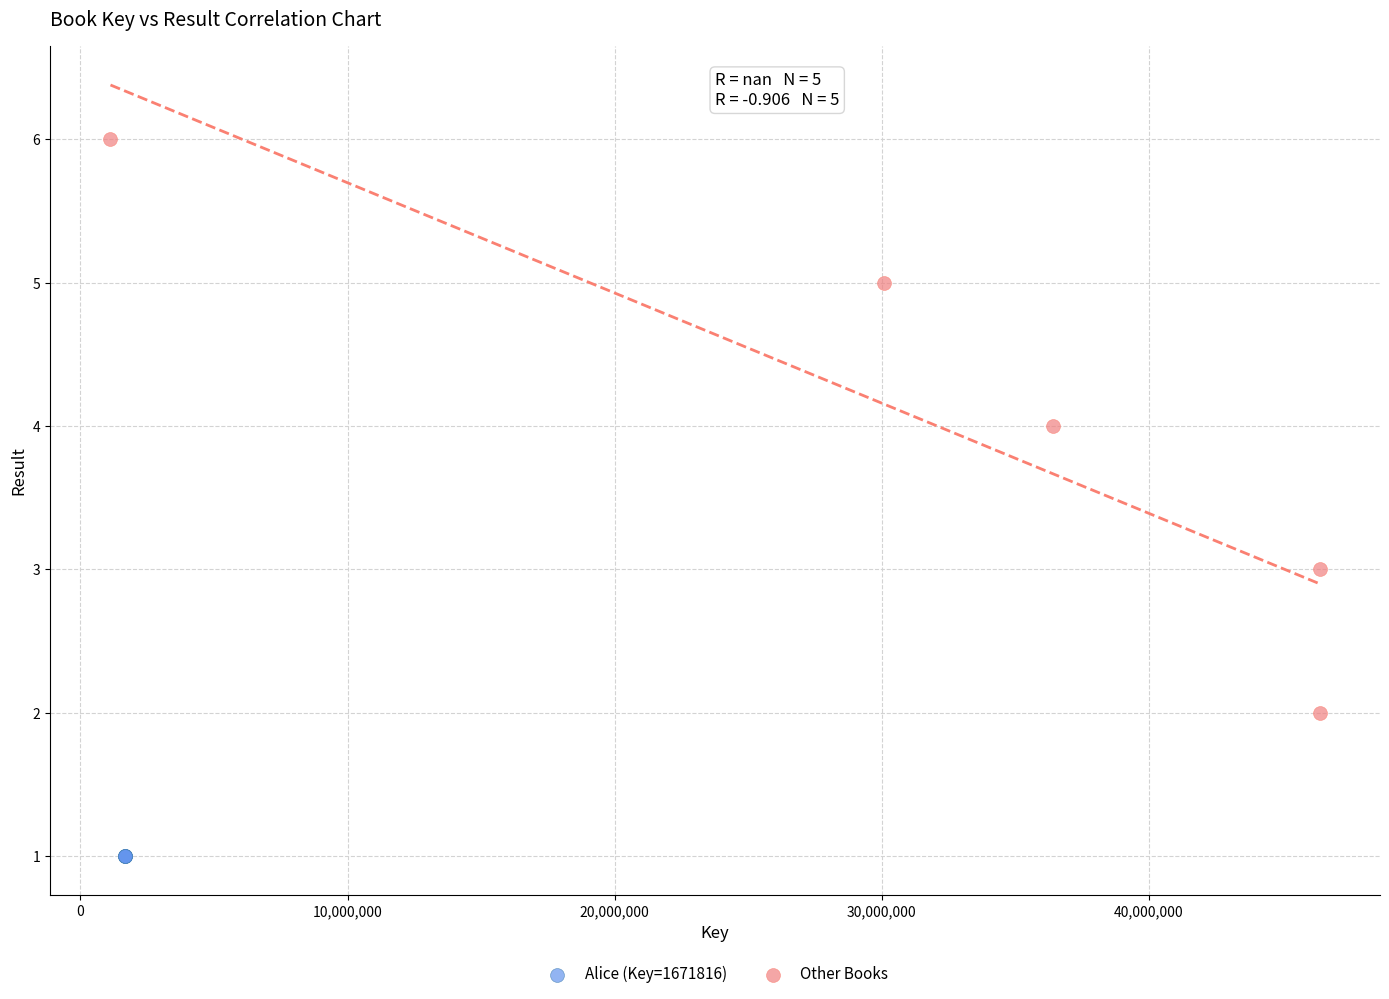

Which series contains the lowest Y value?

Alice (Key=1671816)